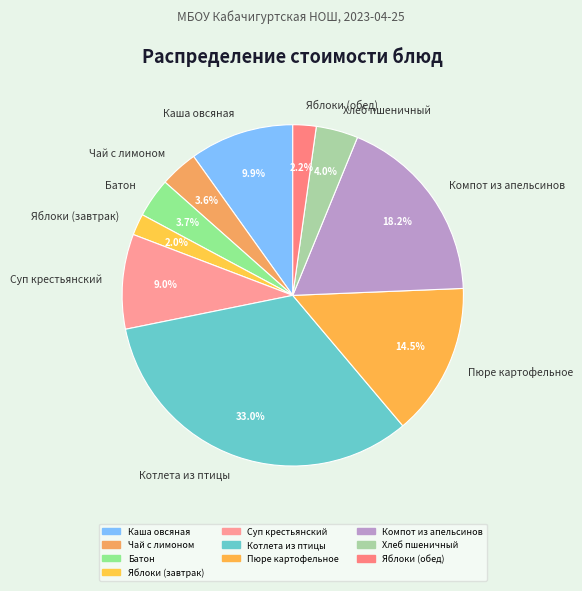

How many slices are in this pie chart?

10